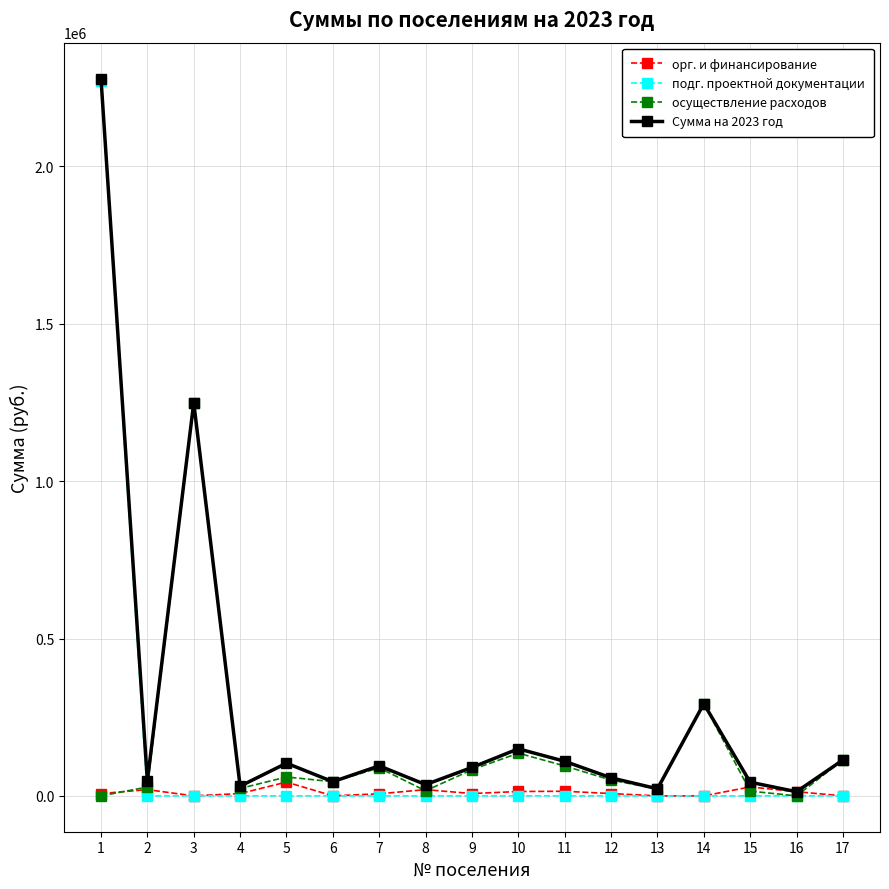

True or false: подг. проектной документации and орг. и финансирование cross at least once.

True